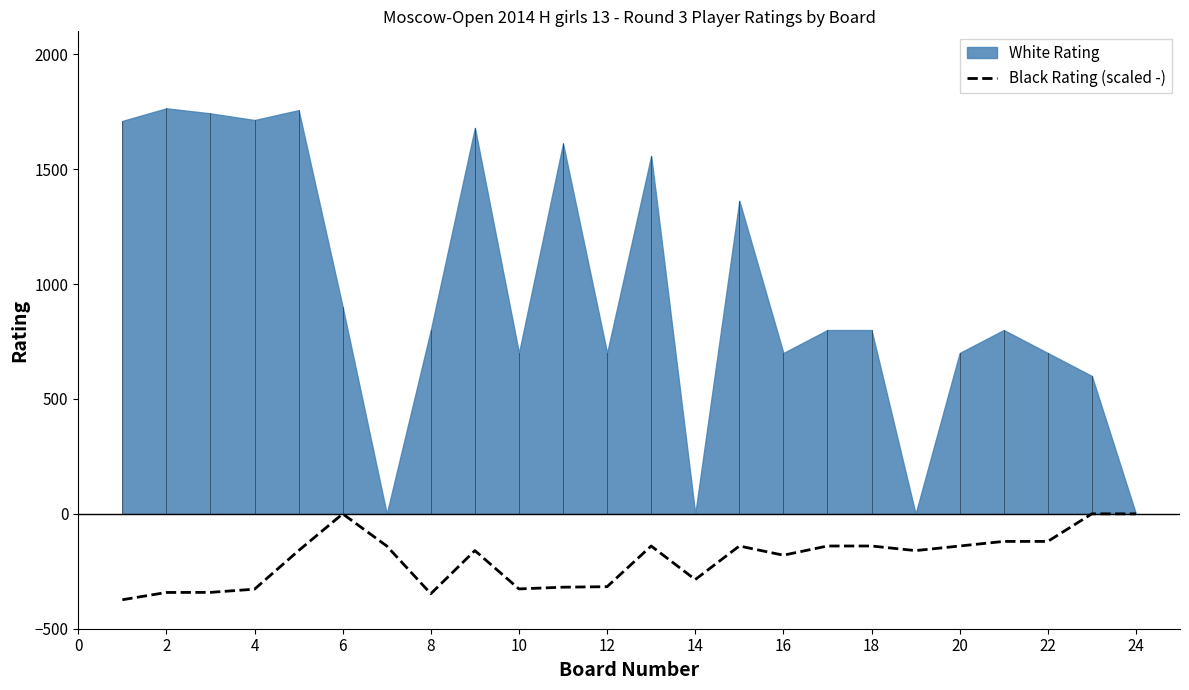

What is the average value?

-196.8